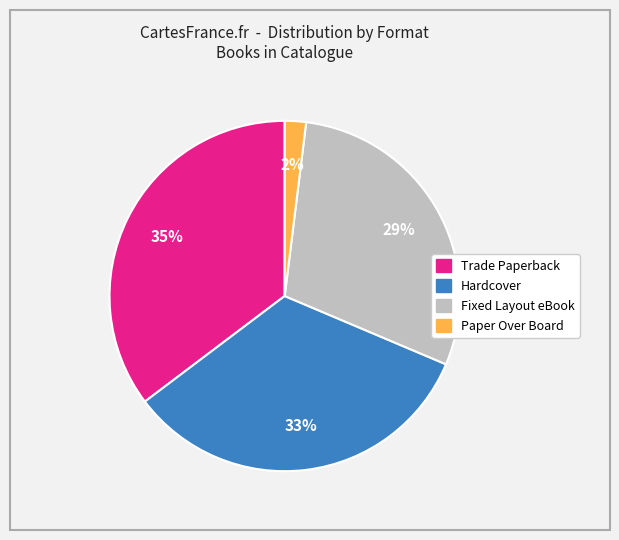

To the nearest percent, what is the difference between the largest and smallest slice percentages?

33%